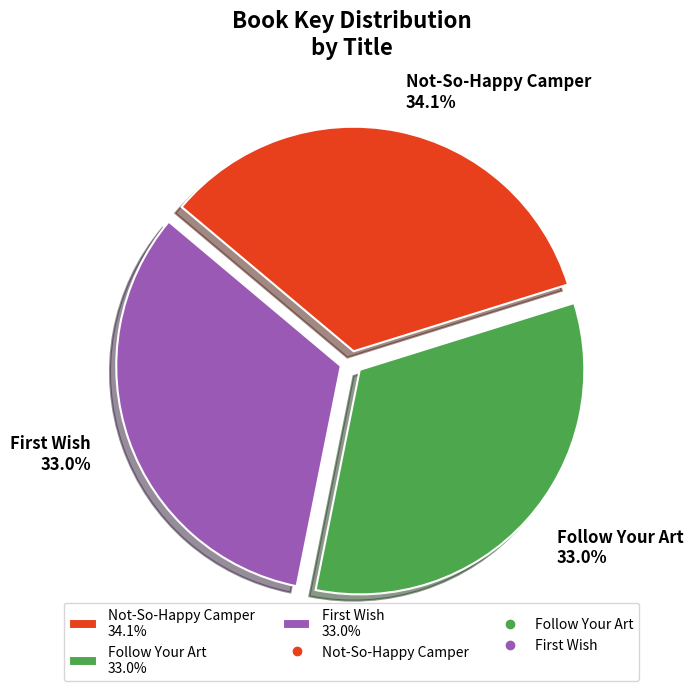

To the nearest percent, what portion does Follow Your Art represent?

33%